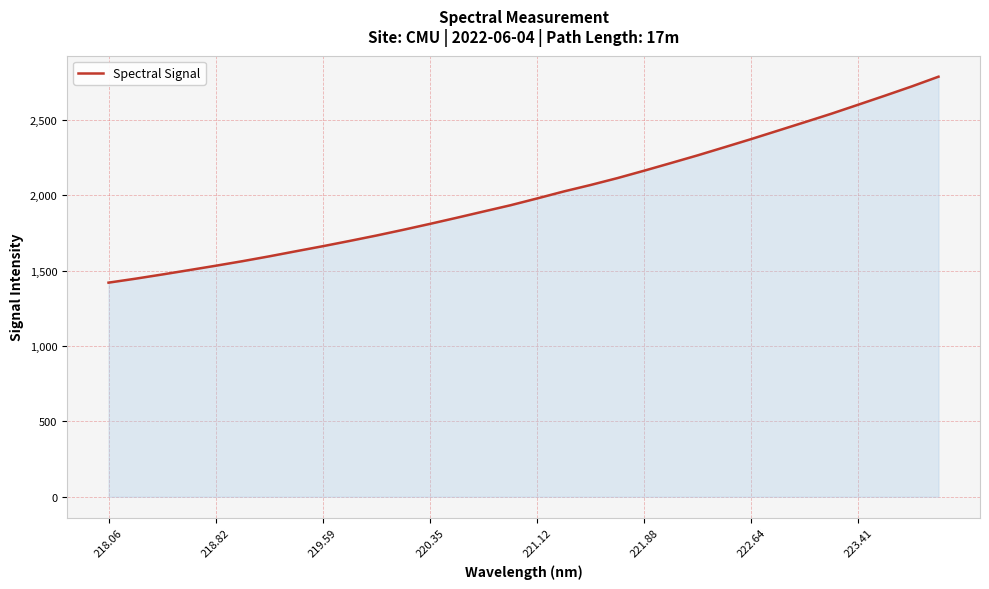

Reading left to right, transcribe all the data shown in this chart.

1419.8	1445.9	1473.9	1502.8	1532.0	1562.3	1594.4	1628.3	1661.7	1696.5	1732.4	1770.4	1809.8	1850.3	1891.8	1933.0	1978.4	2024.9	2067.7	2113.3	2162.5	2213.2	2264.4	2318.0	2372.2	2428.1	2484.1	2540.5	2600.2	2660.1	2721.3	2785.8